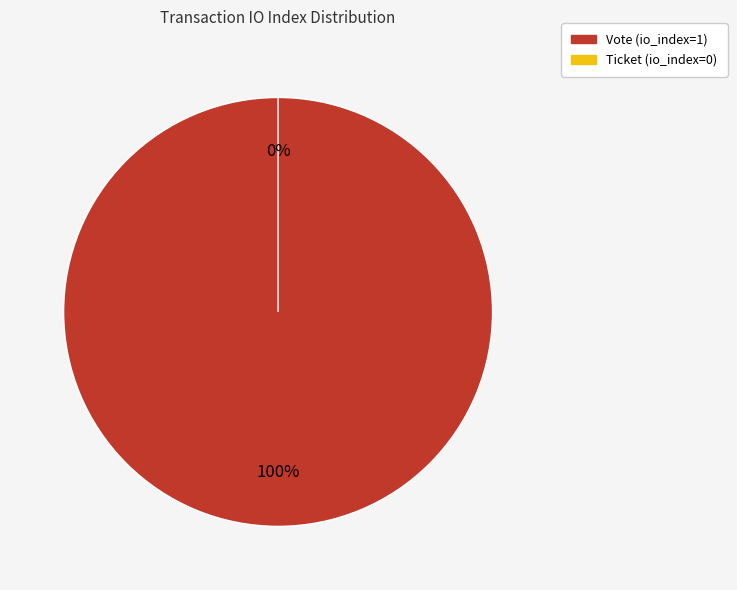

To the nearest percent, what is the difference between the Ticket (io_index=0) and Vote (io_index=1) slice percentages?

100%